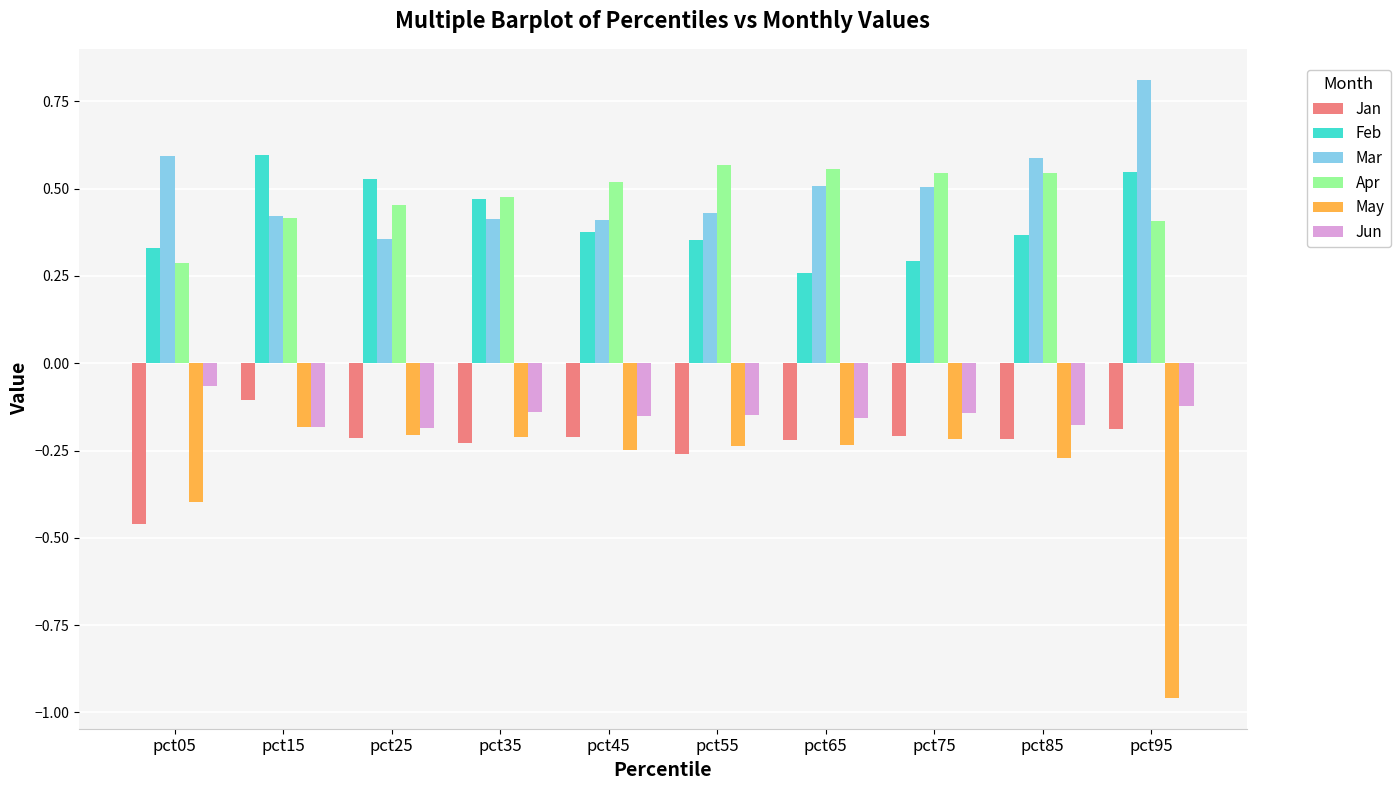

Is it true that Mar equals 0.4 at pct25?

True